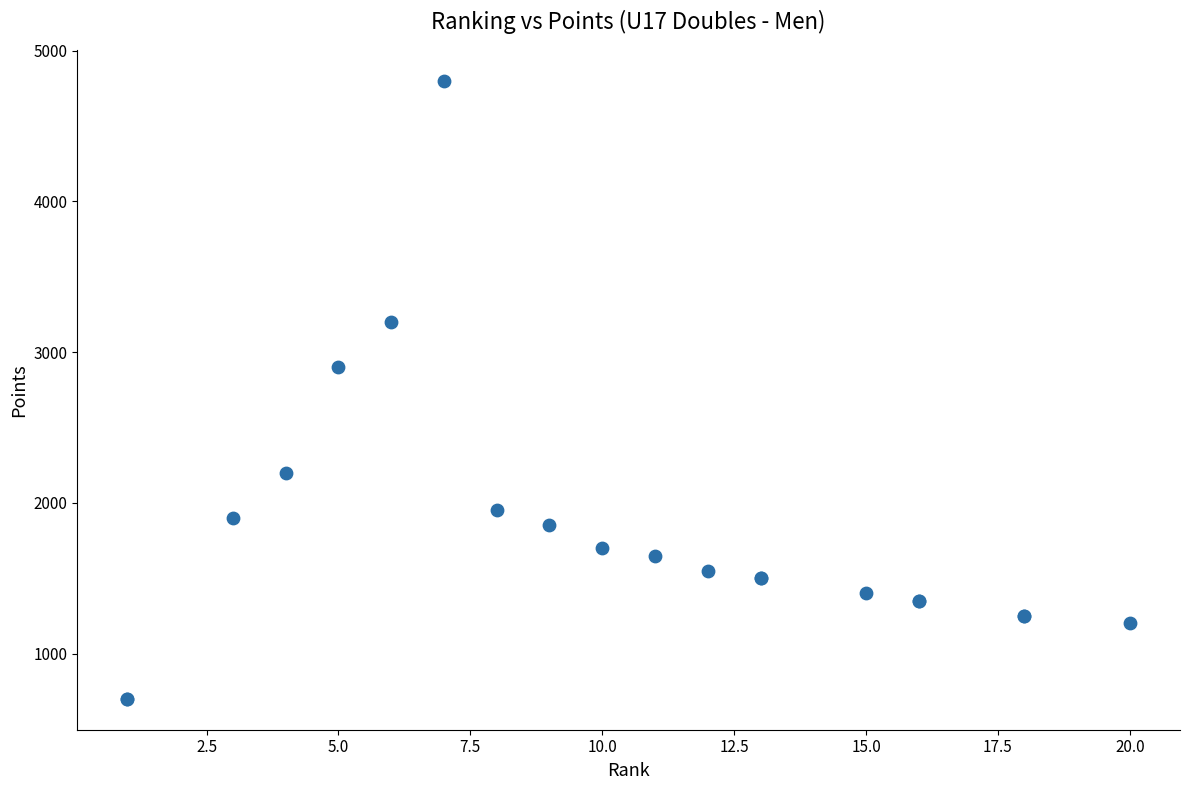

What Y value in the scatter plot is closest to 2750?

2900